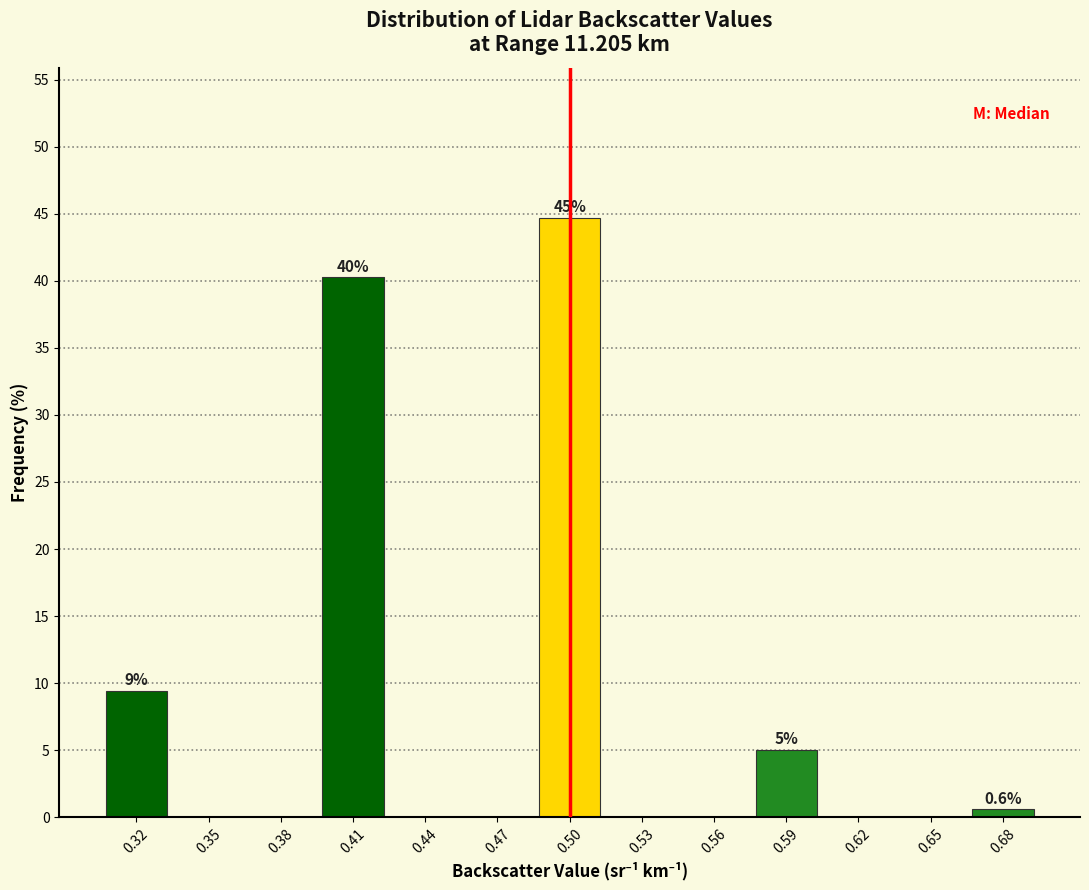

Reading right to left, transcribe all the data shown in this chart.

0.68=0.6	0.65=0.0	0.62=0.0	0.59=5.0	0.56=0.0	0.53=0.0	0.50=44.7	0.47=0.0	0.44=0.0	0.41=40.3	0.38=0.0	0.35=0.0	0.32=9.4